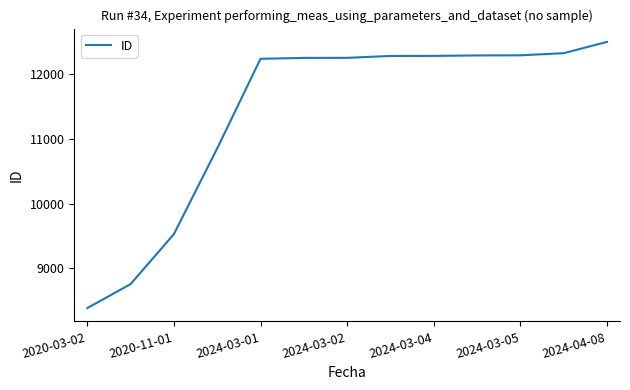

What is the maximum value shown in the chart?

12500